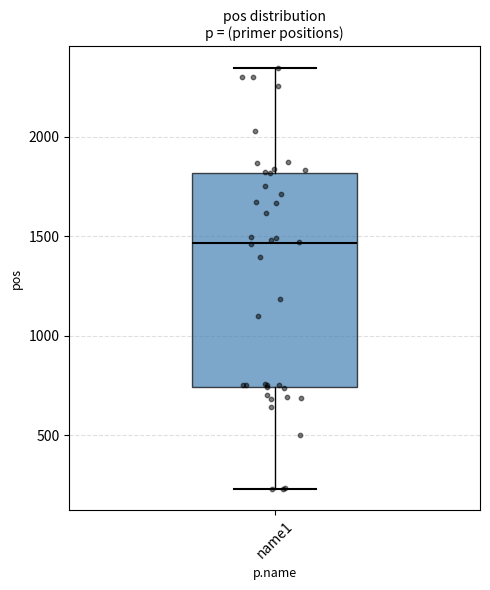

Transcribe this box plot: give where the median line is, the range the box spans, and where the two whiskers end, as read against the y-axis. The values are not printed on the chart, so give them approximately, as read against the axis.

median 1450, box 750 to 1800, whiskers 250 to 2350